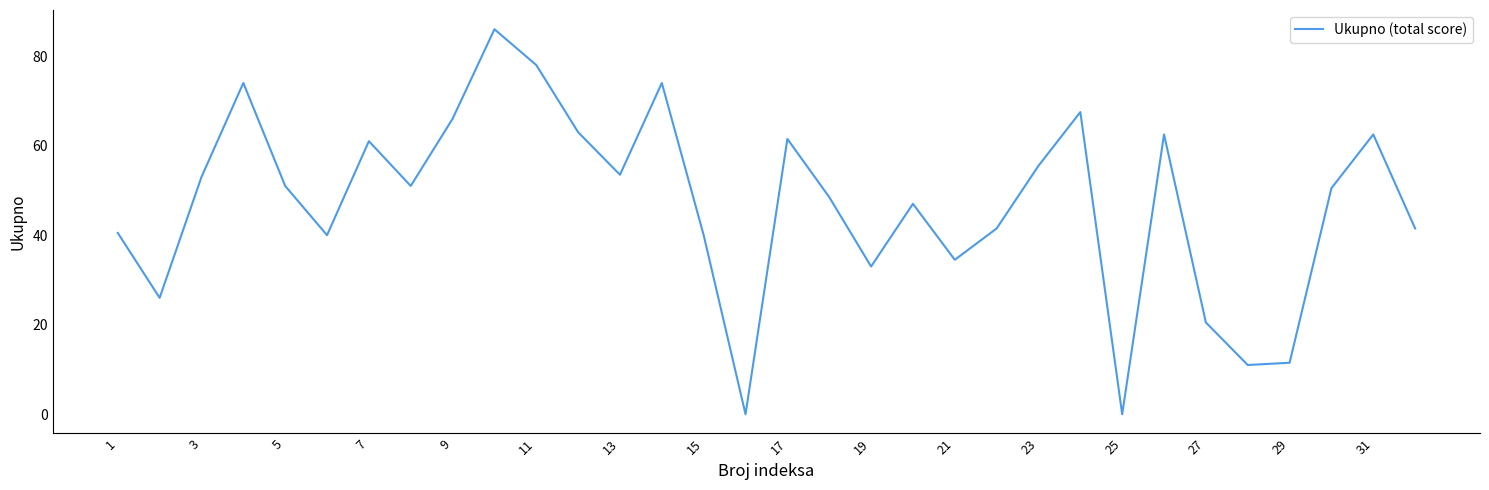

How many categories are shown in the chart?

32